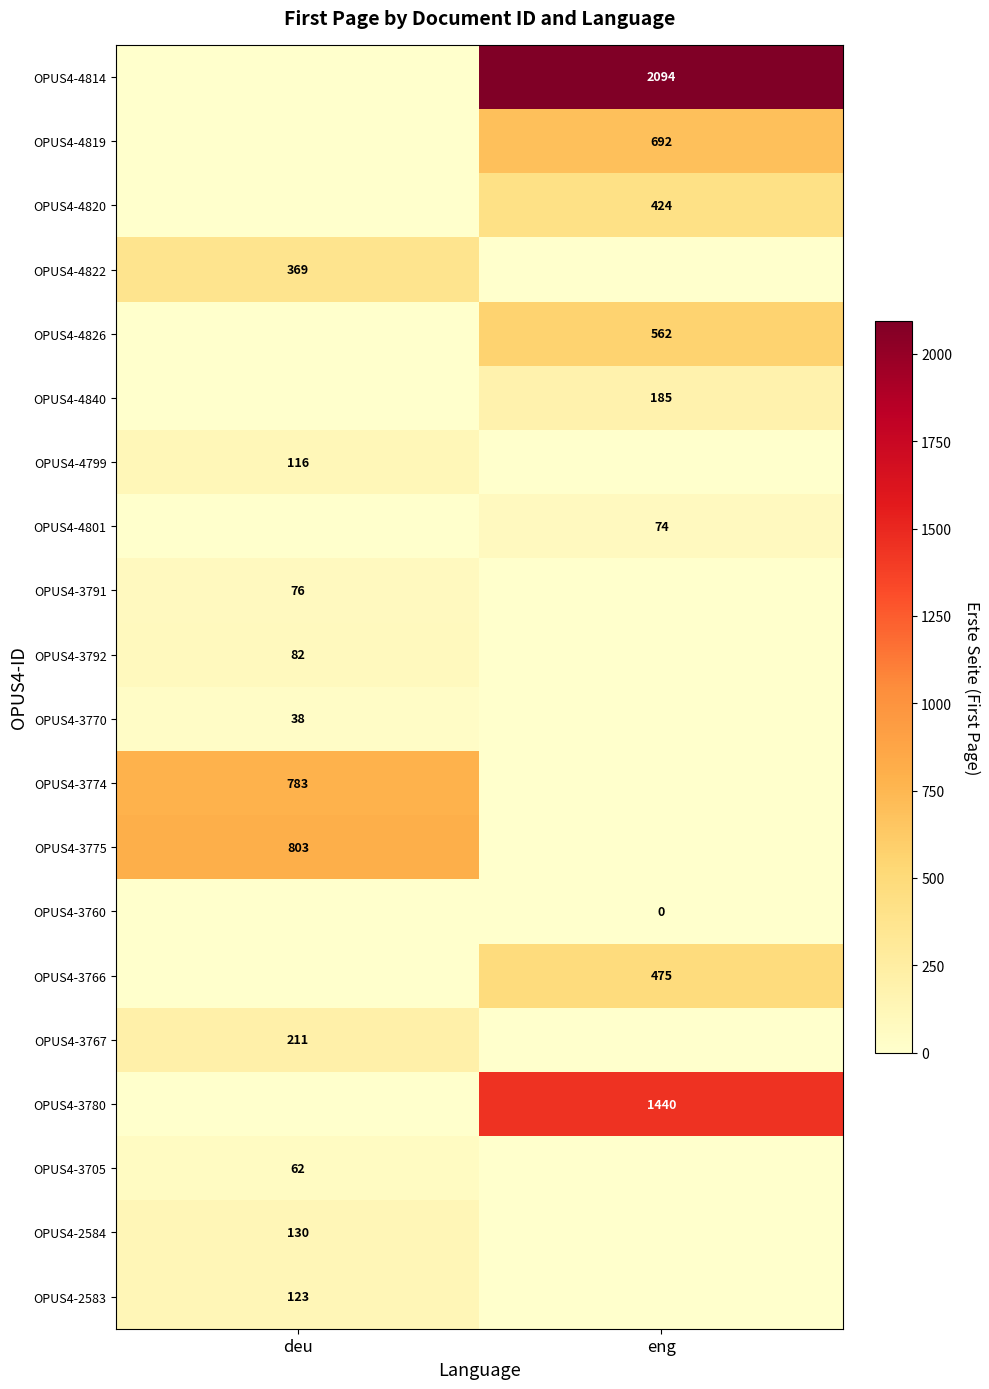

The value of OPUS4-3774 at deu is 522. True or false?

False